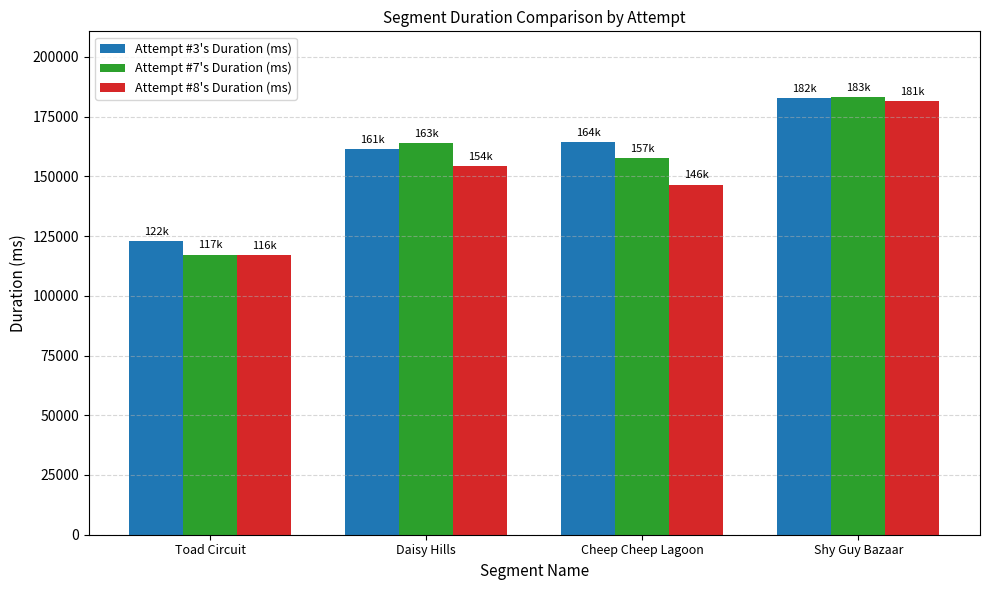

Where is Attempt #7's Duration (ms) nearest to the value 150255?

Cheep Cheep Lagoon